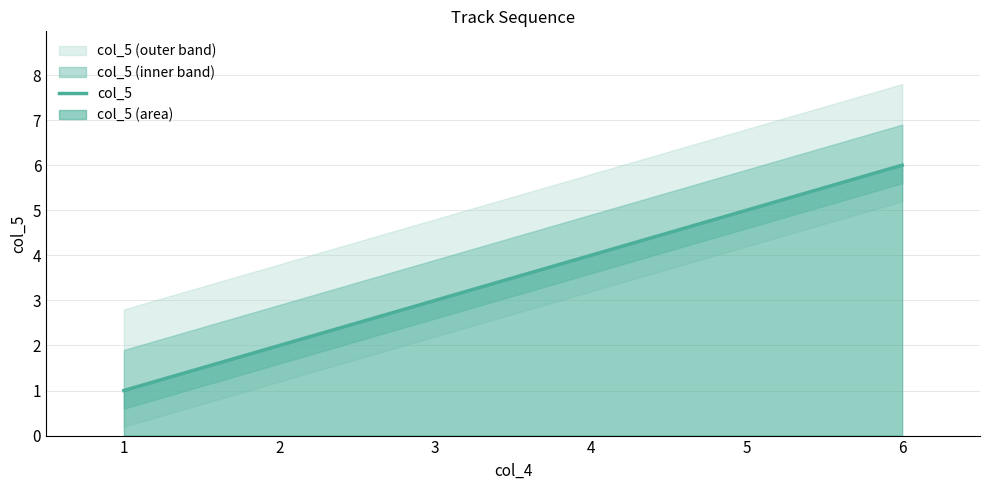

Reading left to right, transcribe all the data shown in this chart.

1	2	3	4	5	6